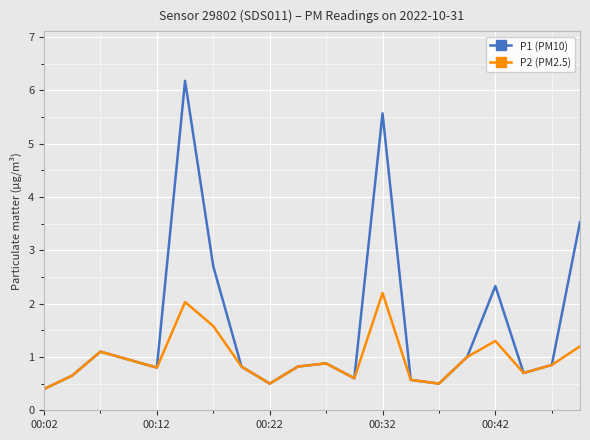

What is the difference between the maximum and second lowest values in the P1 (PM10) series?

5.7